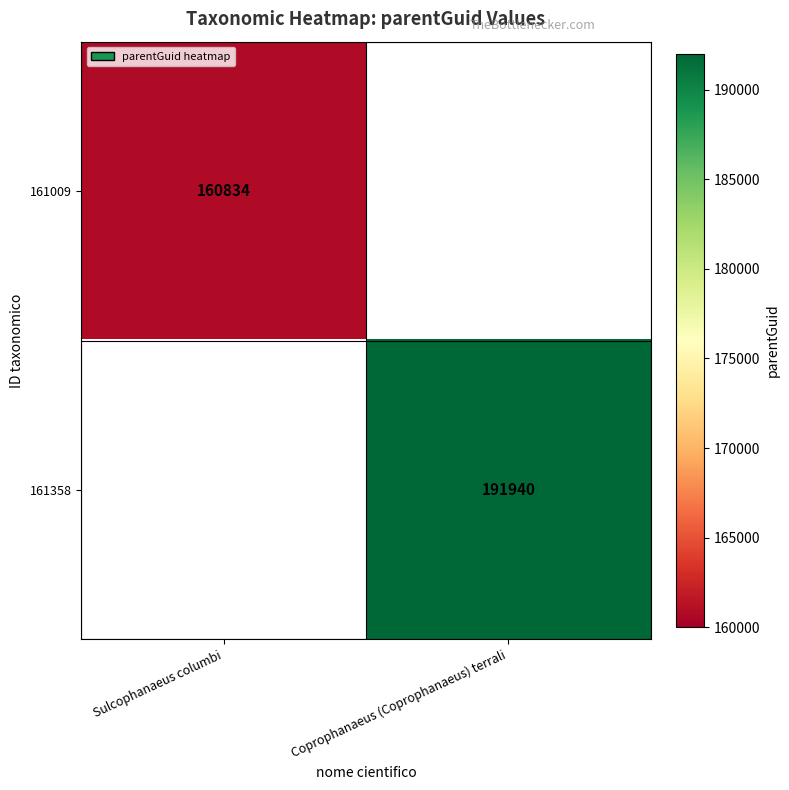

True or false: 161009 has a value of 160834 at Sulcophanaeus columbi.

True